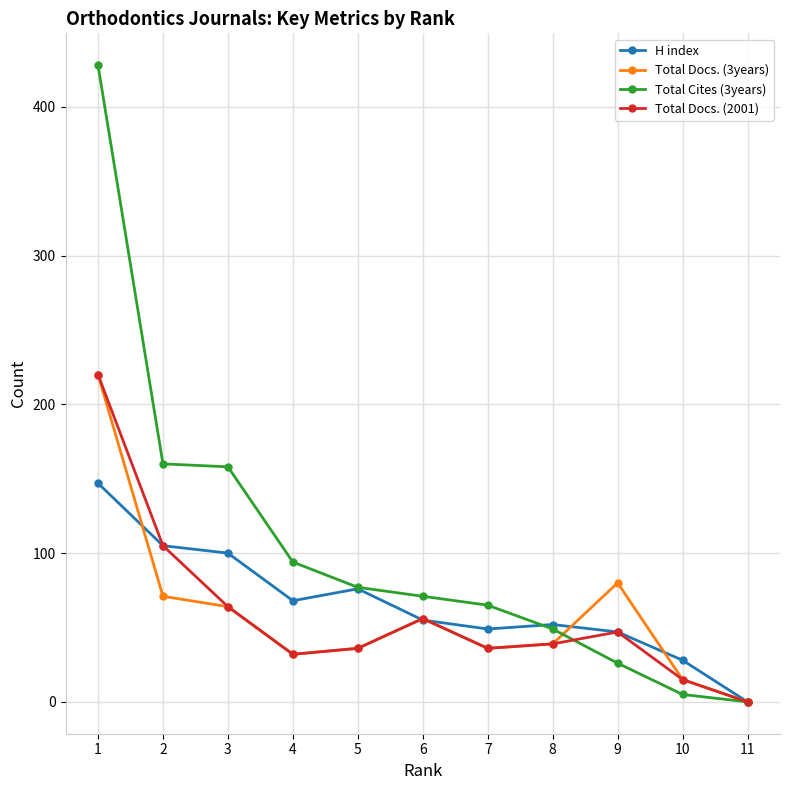

What is the sum of the Total Cites (3years) values at 5 and 6?

148